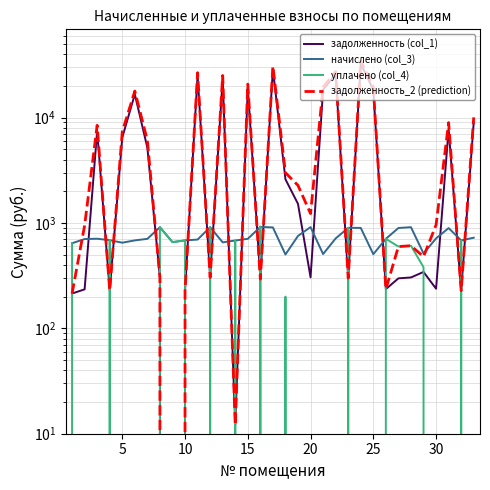

Reading left to right, extract all data points from this chart.

задолженность (col_1): 214.1	234.7	7484.9	229.0	6471.9	16660.0	5173.5	304.2	0.0	227.9	25234.3	304.2	23736.4	12.1	19485.3	301.6	28982.9	2600.5	1518.9	305.1	18378.4	25868.1	300.0	32551.1	18320.8	235.8	298.3	304.2	343.1	238.0	7806.0	227.9	9018.8
начислено (col_3): 642.4	704.4	709.1	686.9	650.3	683.7	707.5	912.7	658.3	683.7	696.4	912.7	655.1	682.1	707.5	917.4	907.9	502.4	753.7	914.2	507.2	713.9	899.9	898.4	505.6	707.5	896.8	912.7	513.6	713.9	895.2	683.7	725.0
уплачено (col_4): 642.4	0.0	0.0	686.9	0.0	0.0	0.0	912.7	658.3	683.7	0.0	912.7	0.0	682.1	0.0	928.8	0.0	200.0	0.0	0.0	0.0	0.0	899.9	0.0	0.0	707.5	597.8	608.4	380.9	0.0	0.0	683.7	0.0
задолженность_2 (prediction): 214.1	946.3	8459.1	229.0	7349.8	17888.1	6066.1	304.2	0.0	227.9	26702.8	304.2	25117.7	12.1	20816.3	293.5	30784.3	2996.2	2272.5	1228.7	19447.9	27373.4	300.0	34445.4	19387.0	235.8	597.5	608.4	479.1	959.2	8979.5	227.9	10059.3